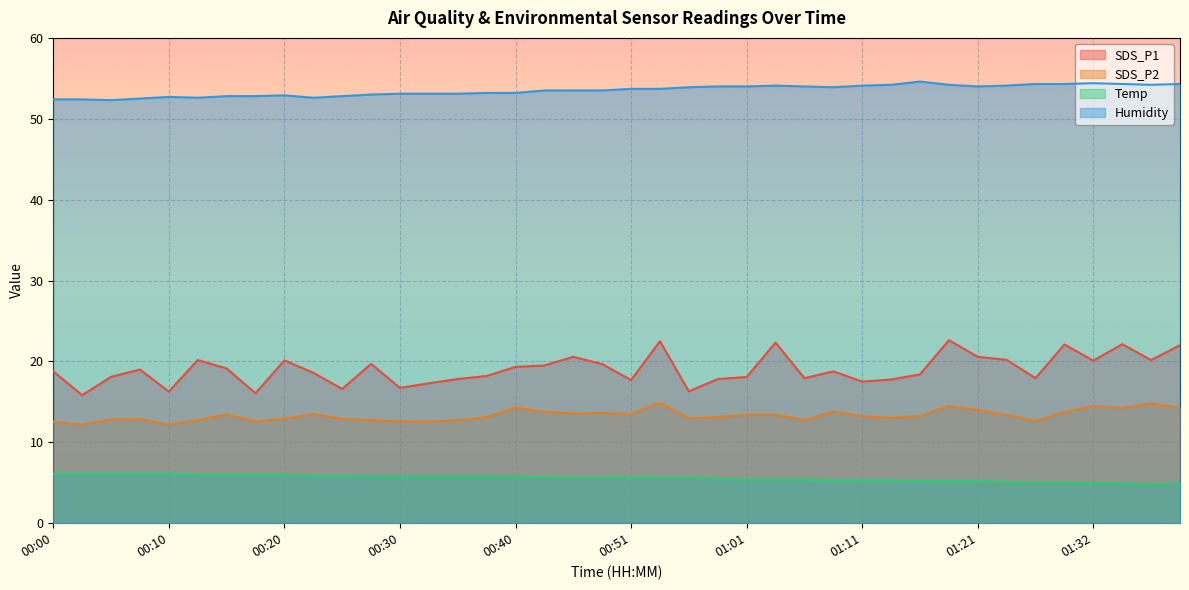

At how many categories does at least one series exceed 16?

40